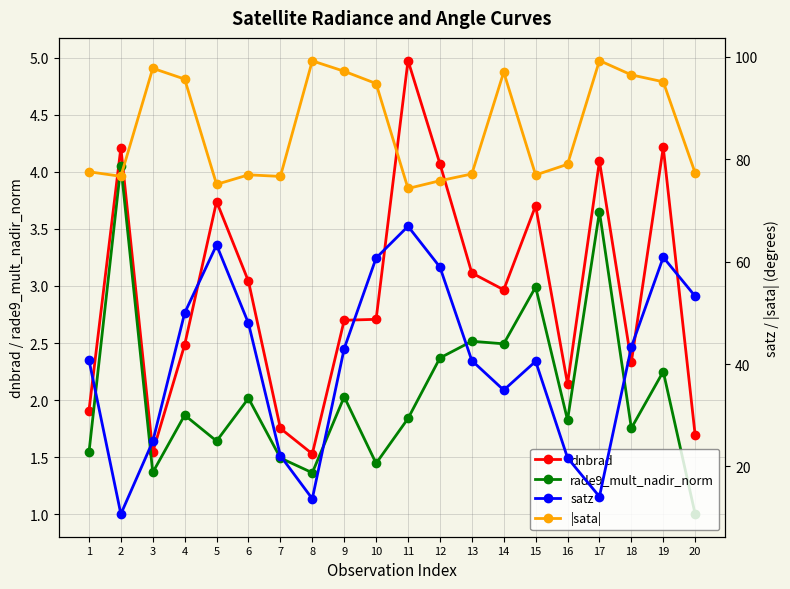

Reading left to right, list all the values displayed in this chart.

dnbrad: 1.9	4.2	1.5	2.5	3.7	3.0	1.8	1.5	2.7	2.7	5.0	4.1	3.1	3.0	3.7	2.1	4.1	2.3	4.2	1.7
rade9_mult_nadir_norm: 1.5	4.1	1.4	1.9	1.6	2.0	1.5	1.4	2.0	1.4	1.8	2.4	2.5	2.5	3.0	1.8	3.6	1.8	2.3	1.0
satz: 40.8	10.7	24.9	50.0	63.3	47.9	22.1	13.7	43.0	60.7	66.9	58.9	40.7	34.9	40.5	21.7	14.1	43.3	60.9	53.2
|sata|: 77.6	76.7	97.8	95.7	75.1	77.0	76.6	99.2	97.2	94.8	74.3	75.8	77.1	97.0	76.9	79.0	99.3	96.5	95.1	77.3